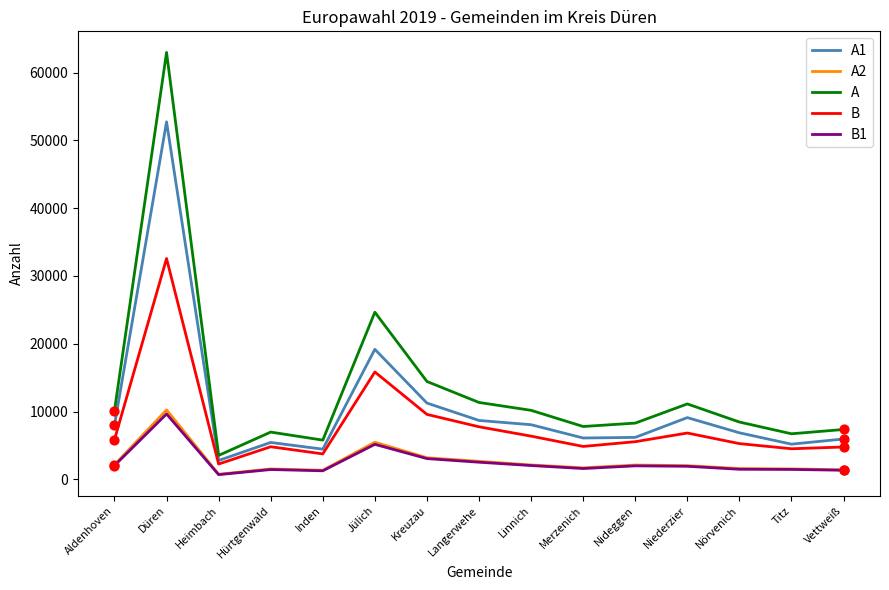

At how many categories does at least one series exceed 61982?

1